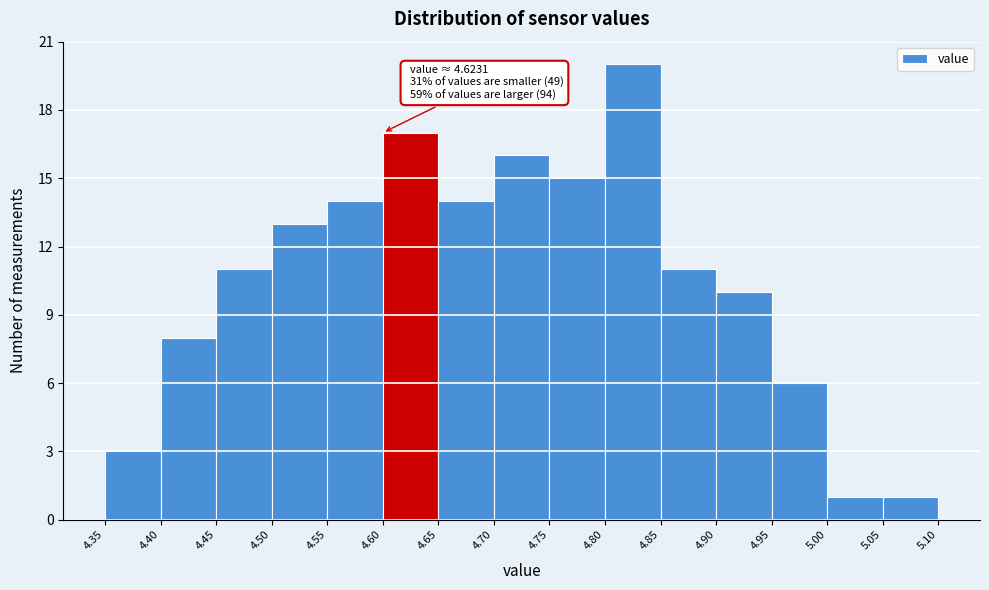

Over which range of the x-axis is the bar tallest?

4.80 to 4.85